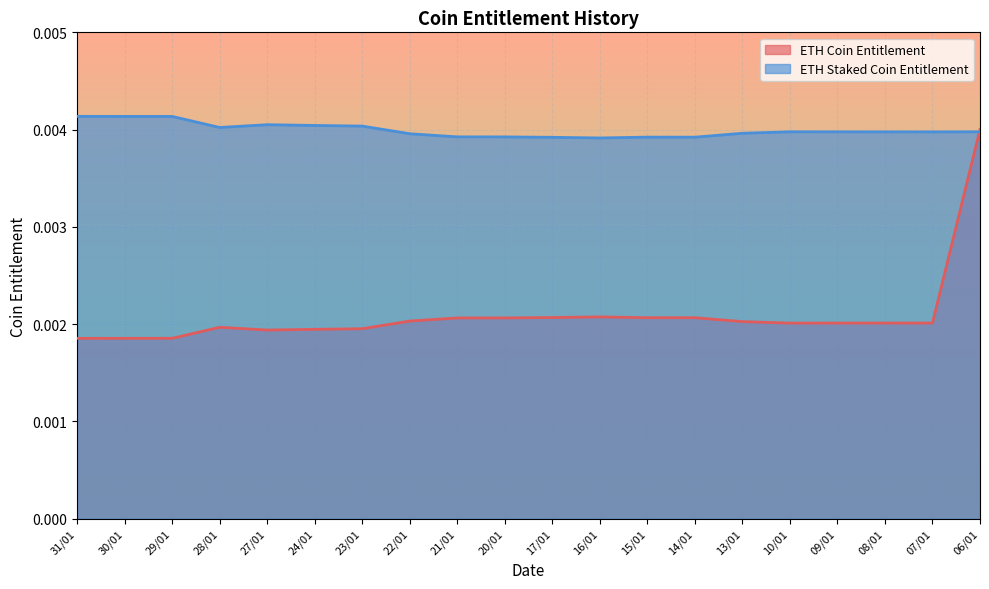

What is the label of the 19th point from the left?

07/01